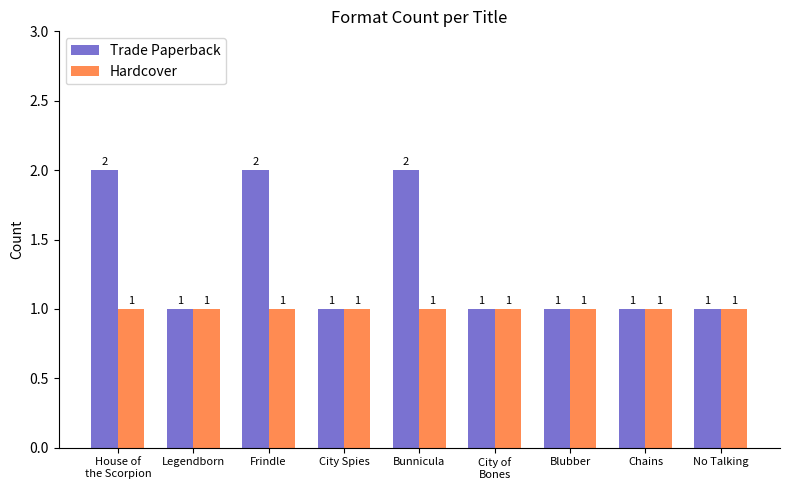

The Trade Paperback series shows 2 at Bunnicula. True or false?

True